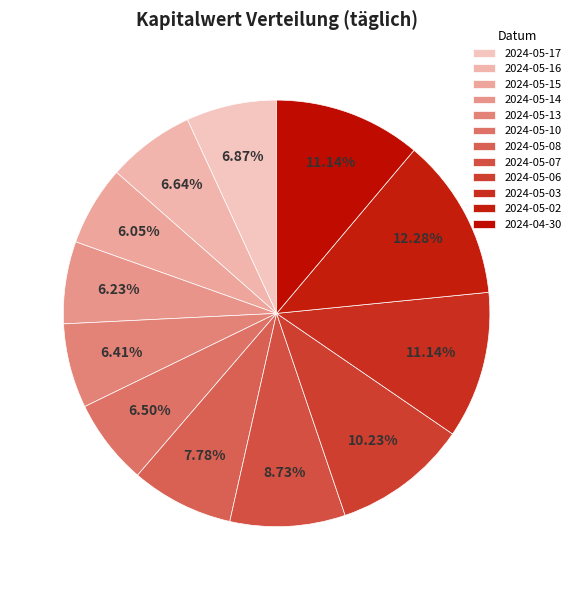

How many slices are in this pie chart?

12